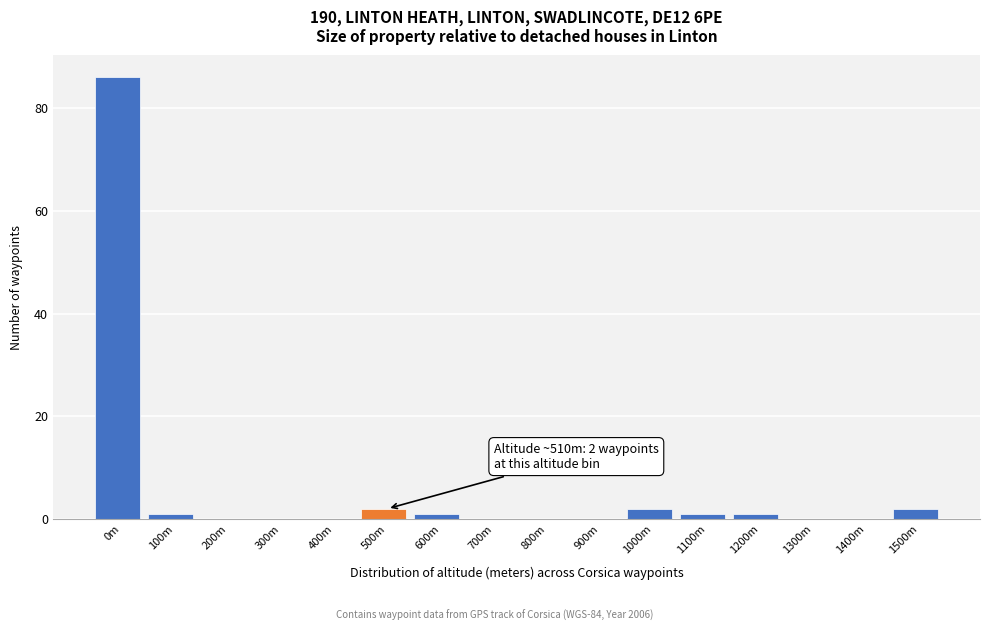

Reading left to right, list all the values displayed in this chart.

0m=86	100m=1	200m=0	300m=0	400m=0	500m=2	600m=1	700m=0	800m=0	900m=0	1000m=2	1100m=1	1200m=1	1300m=0	1400m=0	1500m=2